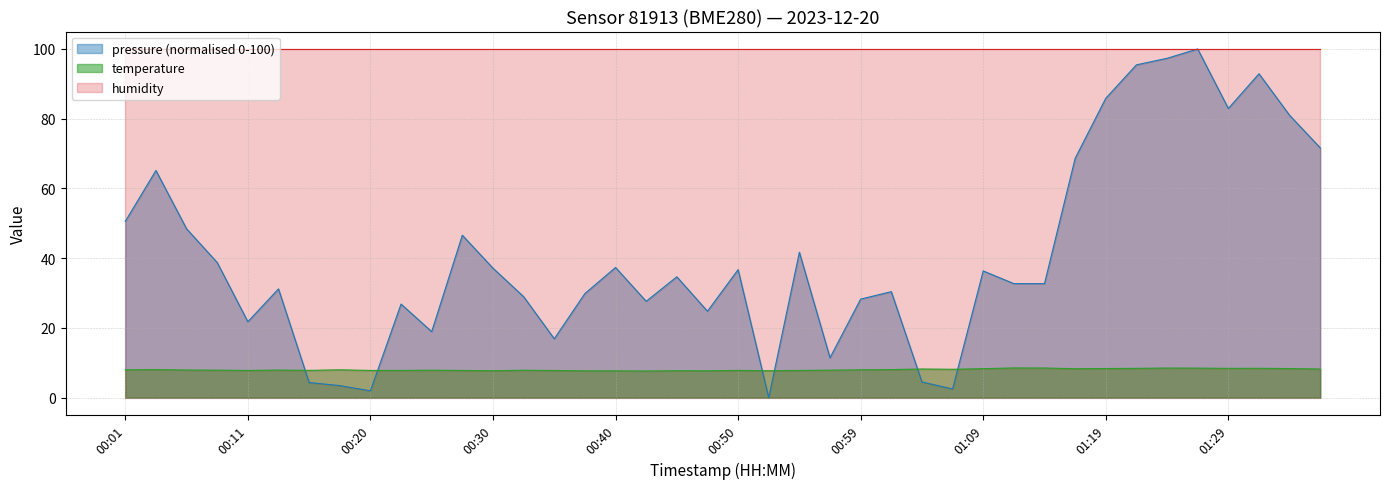

At which category does temperature reach its first local valley?

00:11